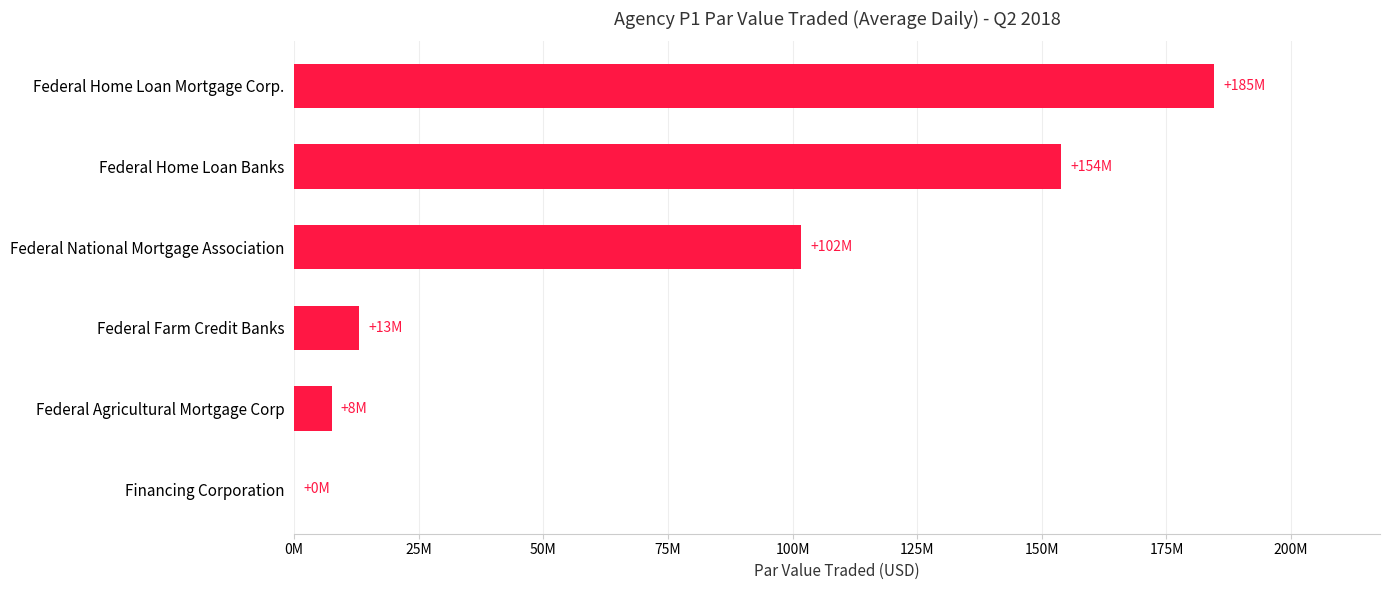

Count the number of values greater than 101707499.

3